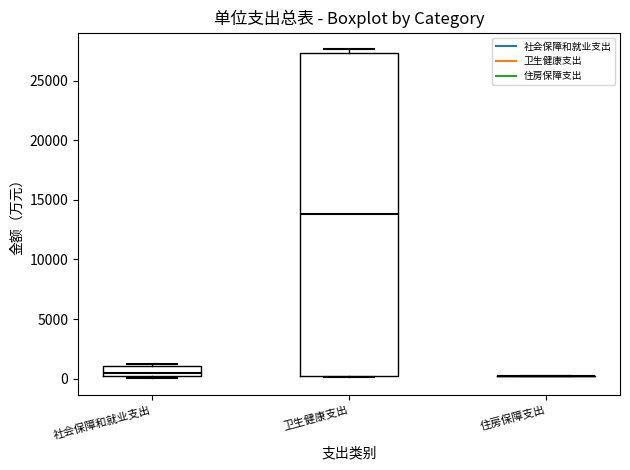

Comparing the boxes themselves (not the whiskers), which one is the tallest?

卫生健康支出